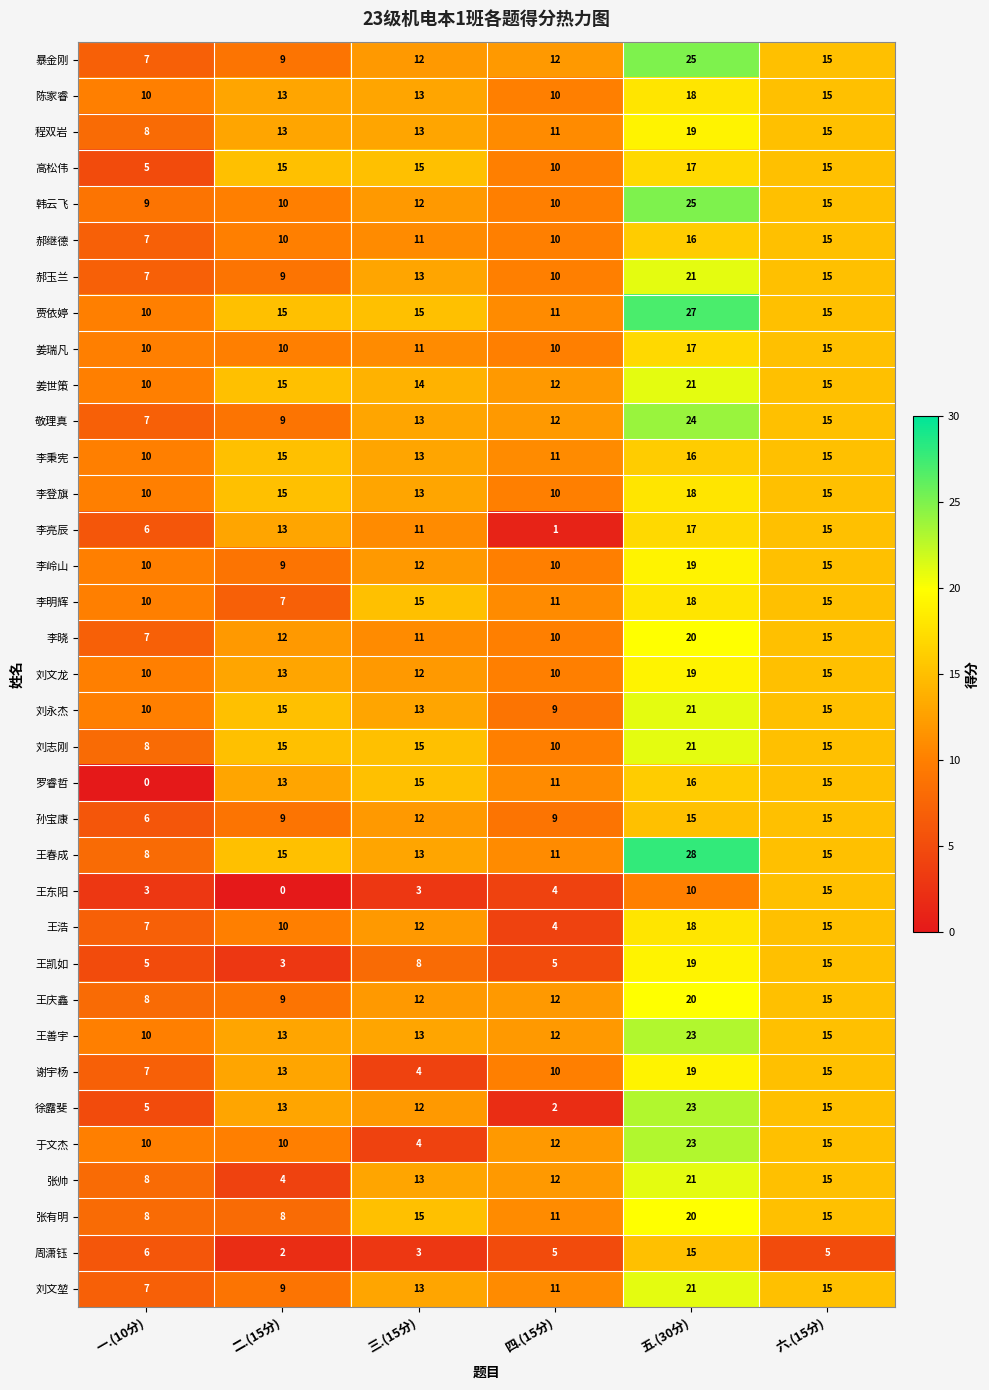

Which series has the widest spread of values?

徐露斐